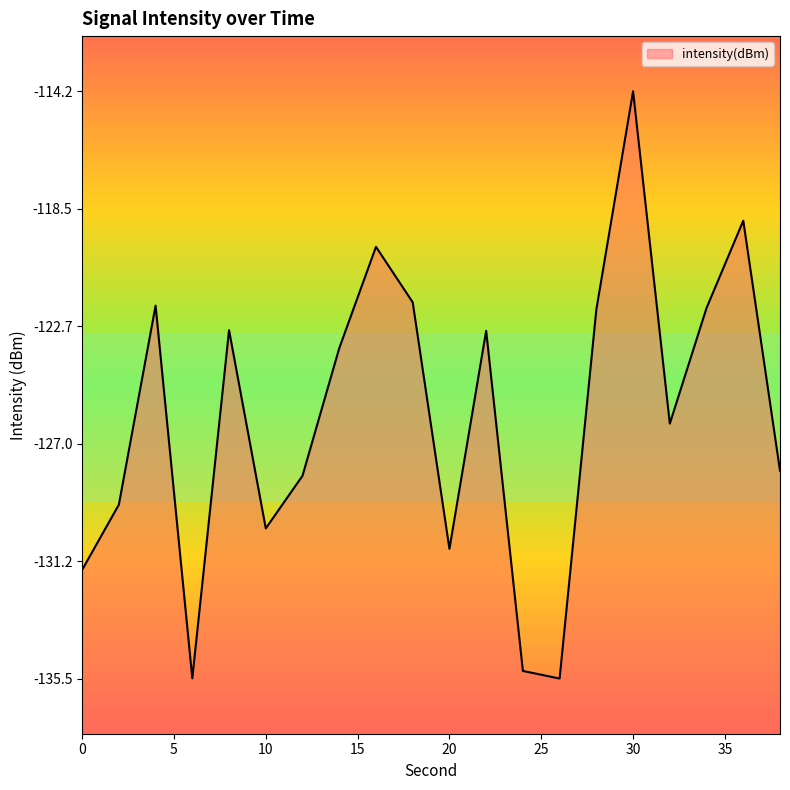

The chart shows a value of -34.9 at 14. True or false?

False